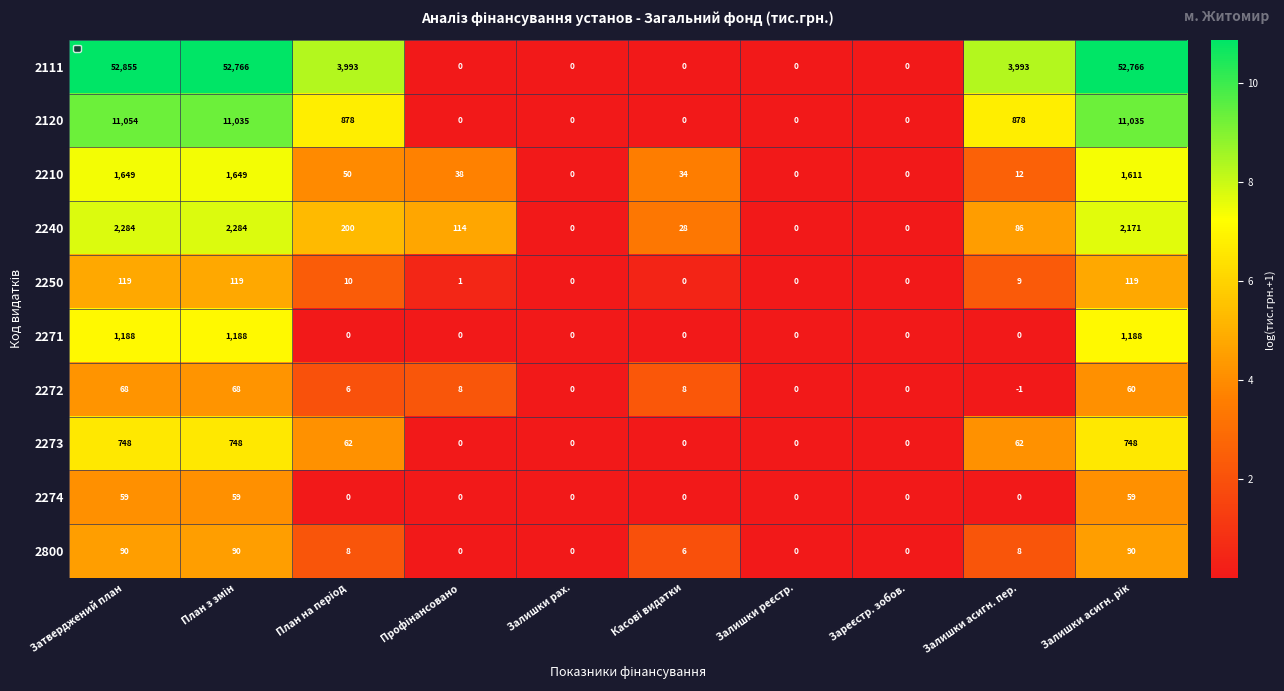

The value of 2274 at Затверджений план is 97. True or false?

False